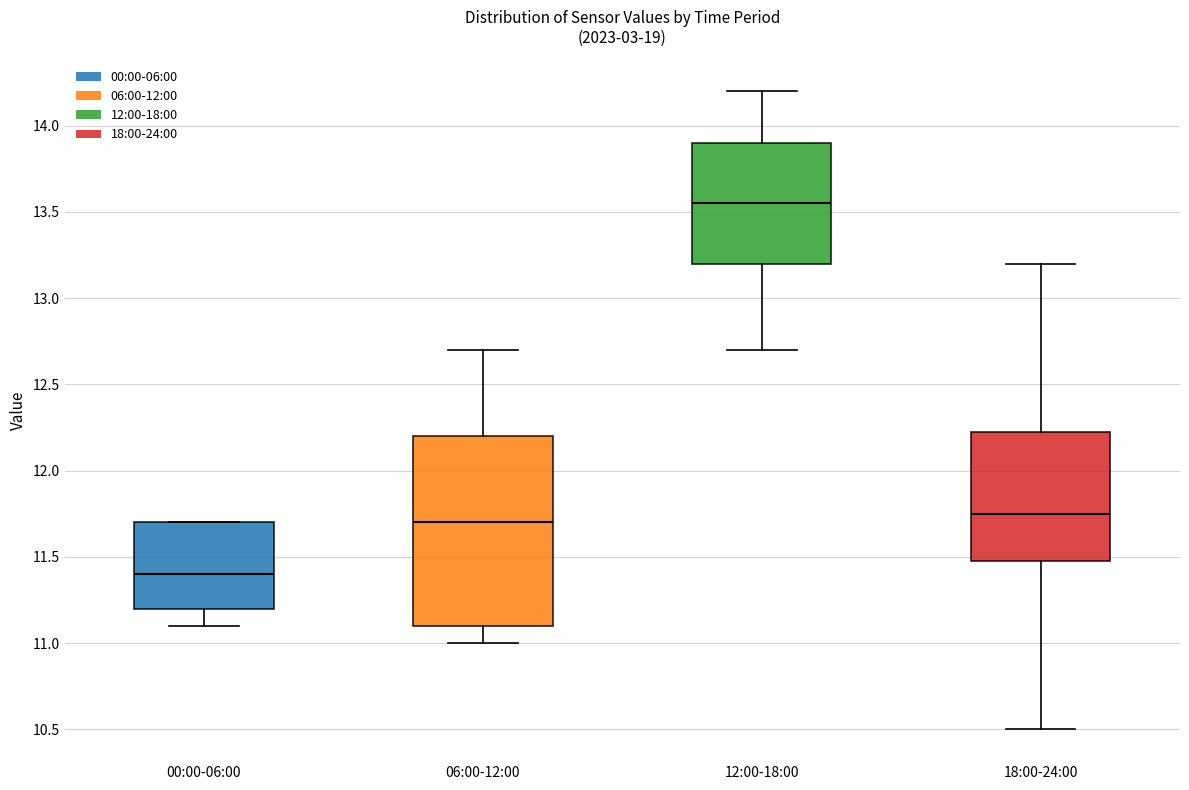

Which box's median line is the lowest?

00:00-06:00